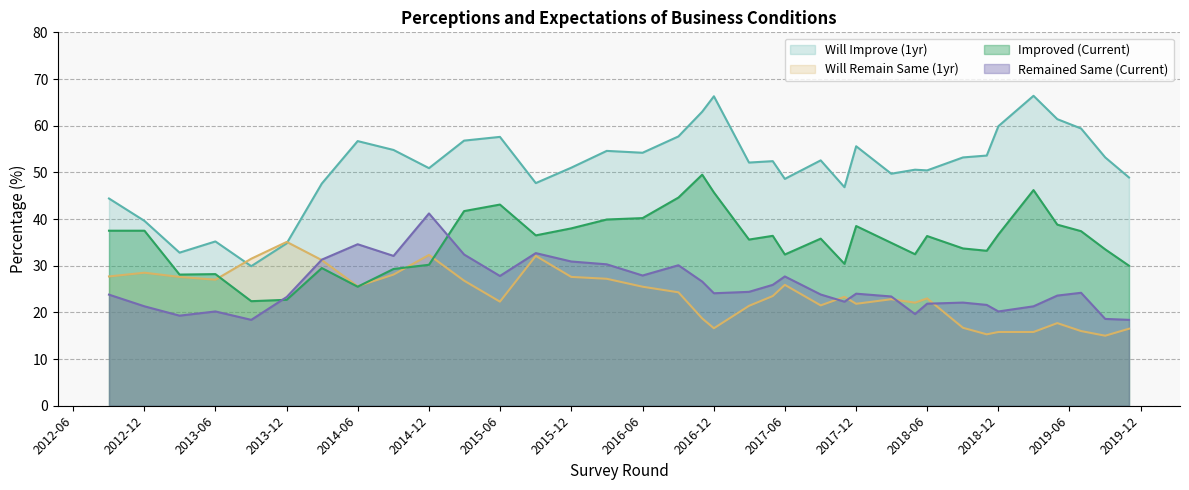

Where do Will Remain Same (1yr) and Remained Same (Current) first cross each other?

2013-12 and 2014-03